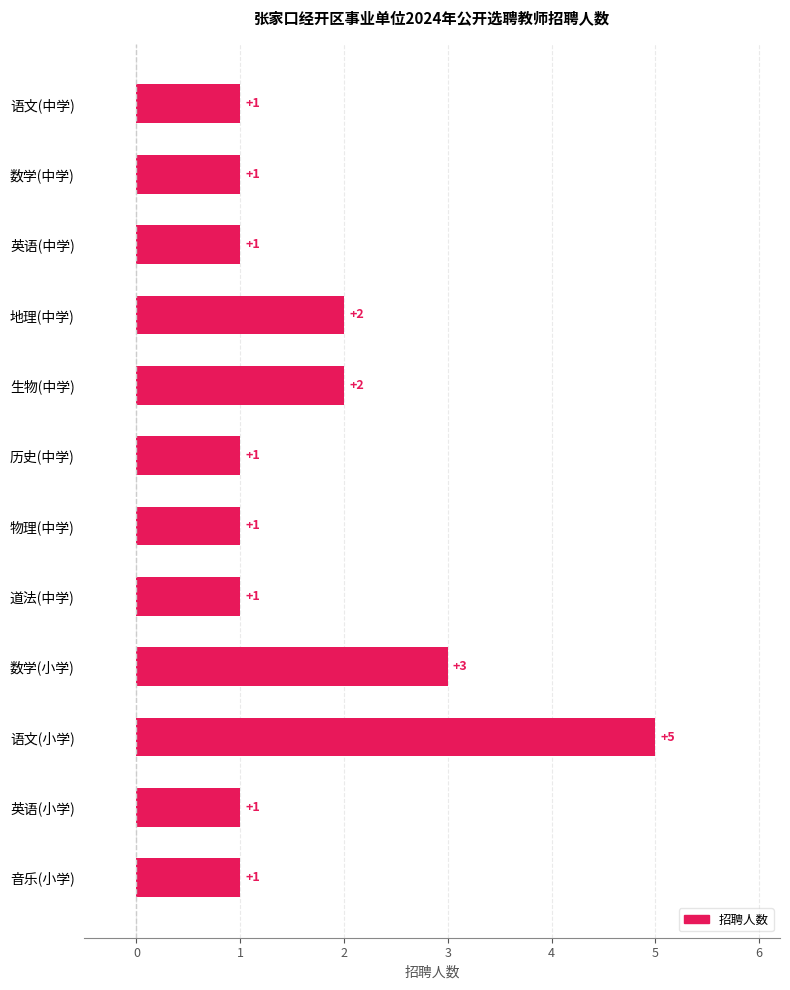

How many values exceed 1?

4